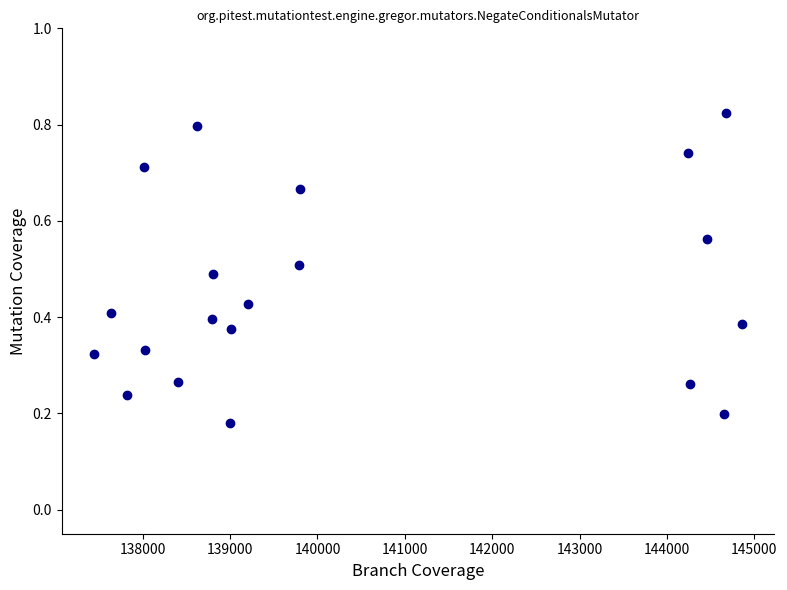

What is the range of X values (max minus min)?

7417.0